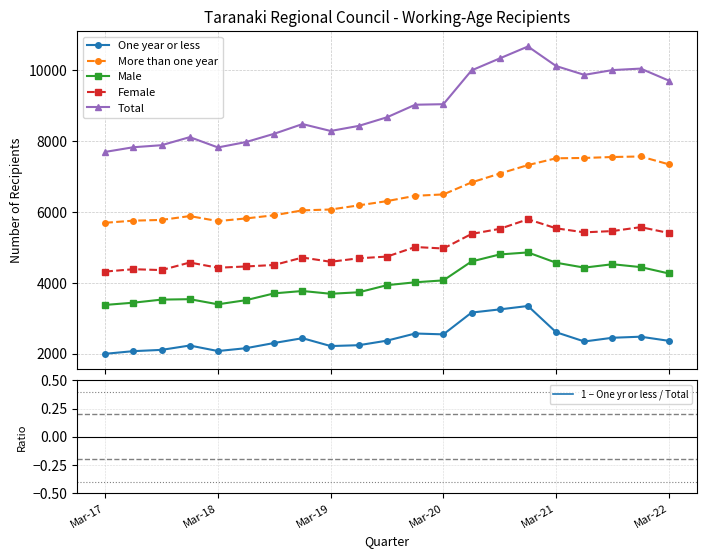

Is it true that More than one year equals 9862.8 at 17?

False